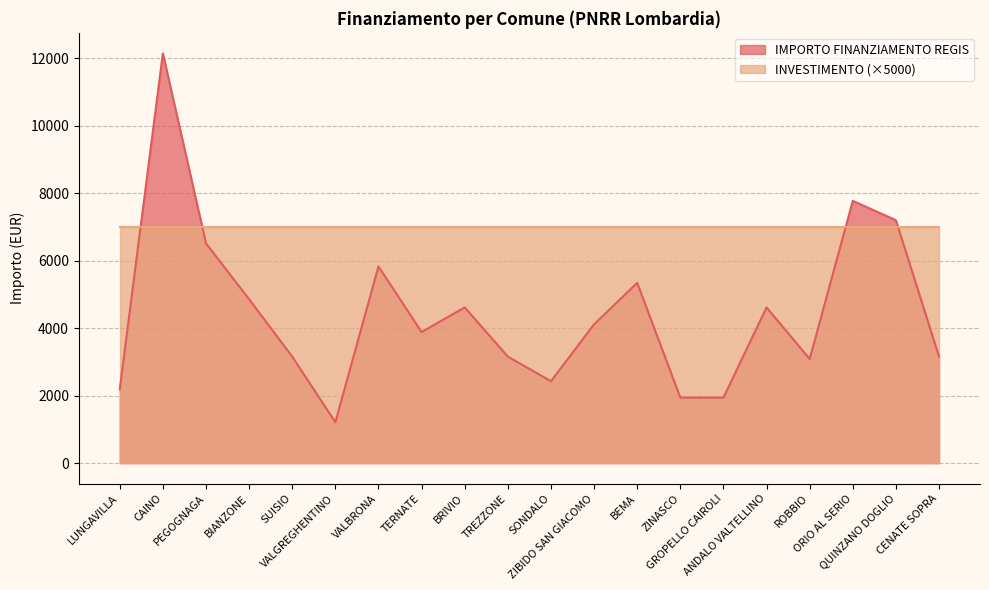

What is the ratio of the value at ANDALO VALTELLINO to the value at ORIO AL SERIO?

0.6